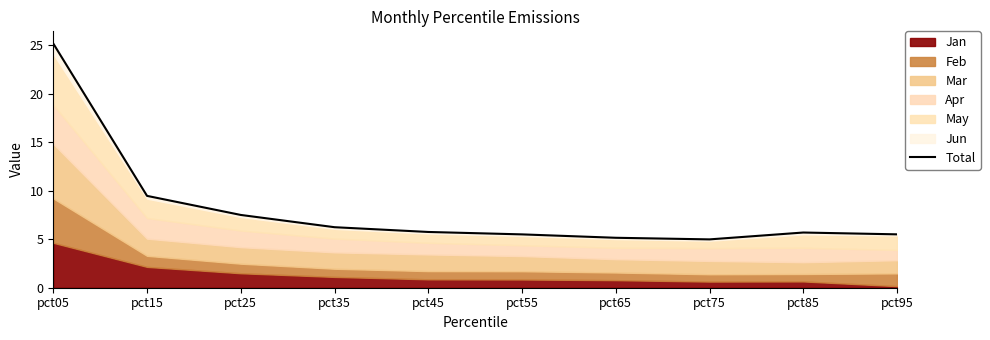

Read the value at pct95.

5.5